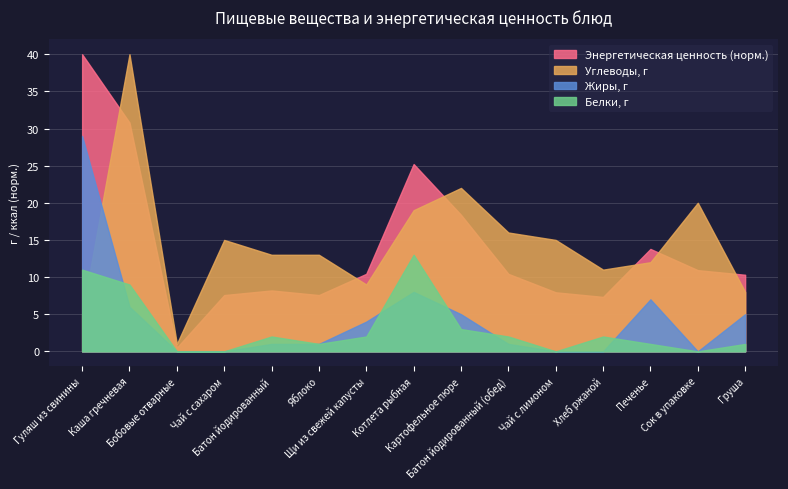

Which category has the lowest value in the Белки, г series?

Бобовые отварные